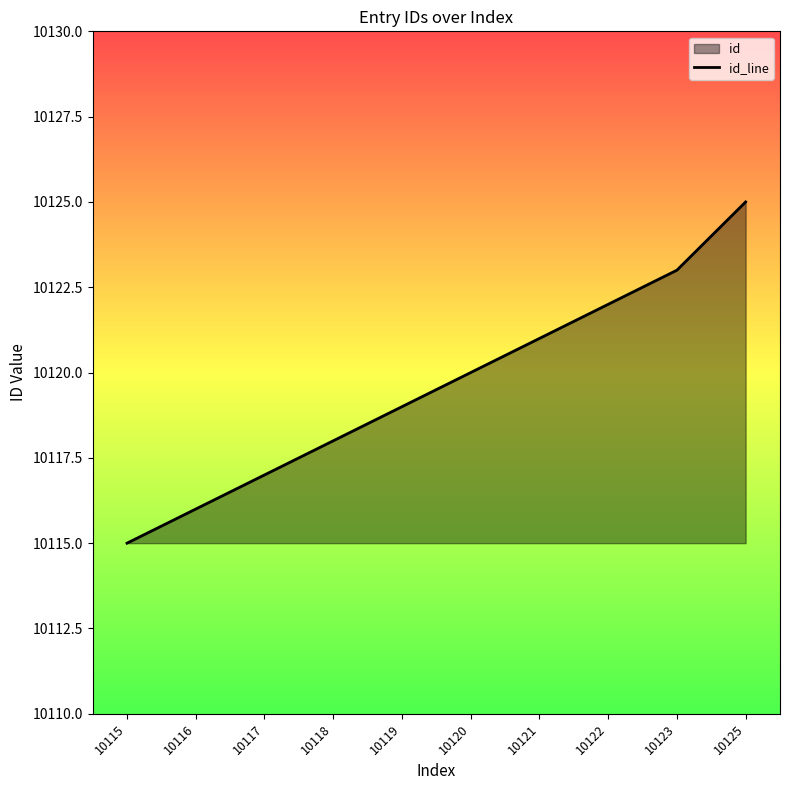

Does the chart display data point markers on the line(s)?

No